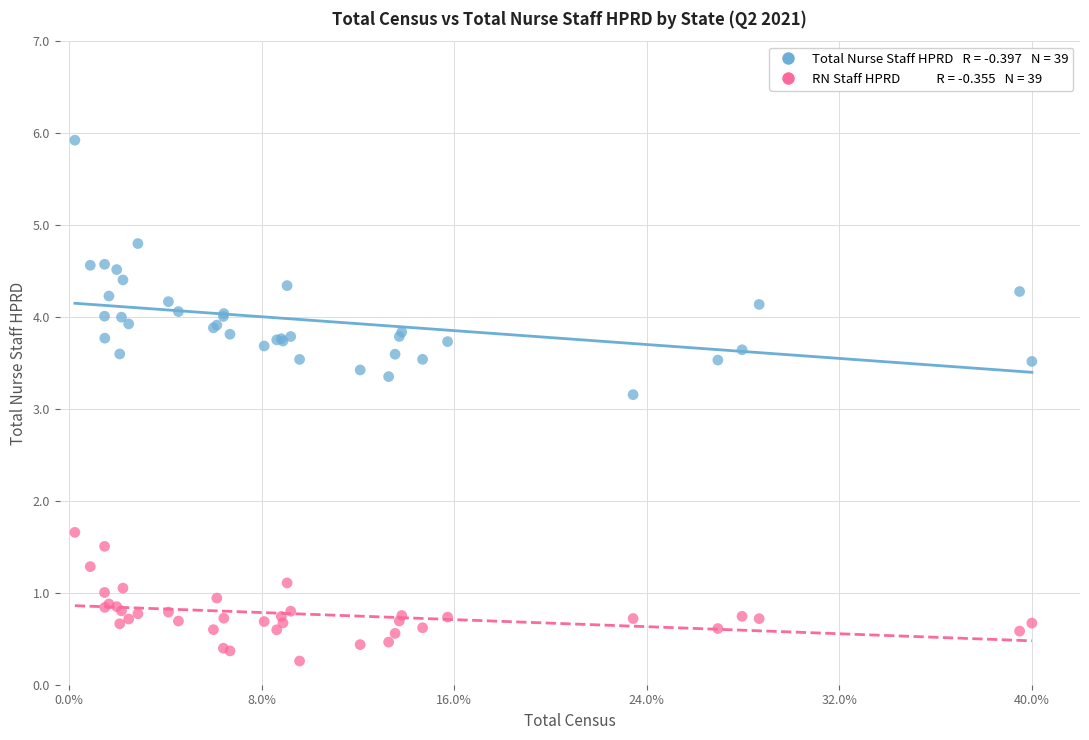

Across all series, what Y value is closest to 3?

3.2